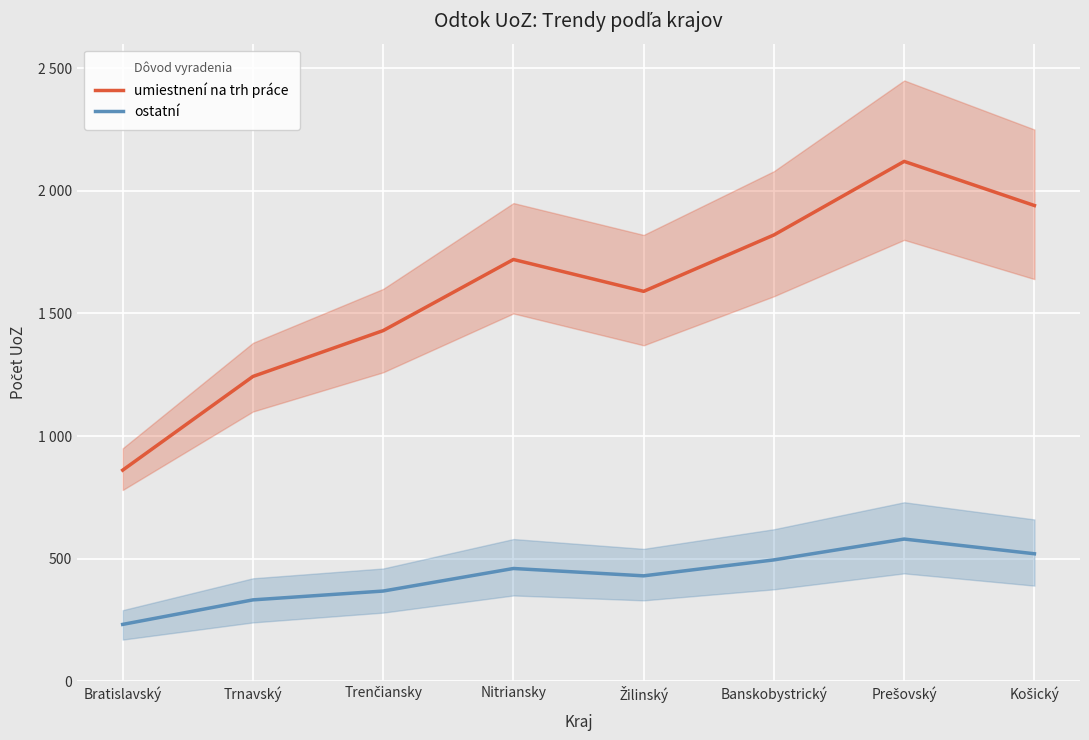

What is the highest value of the ostatní series?

580